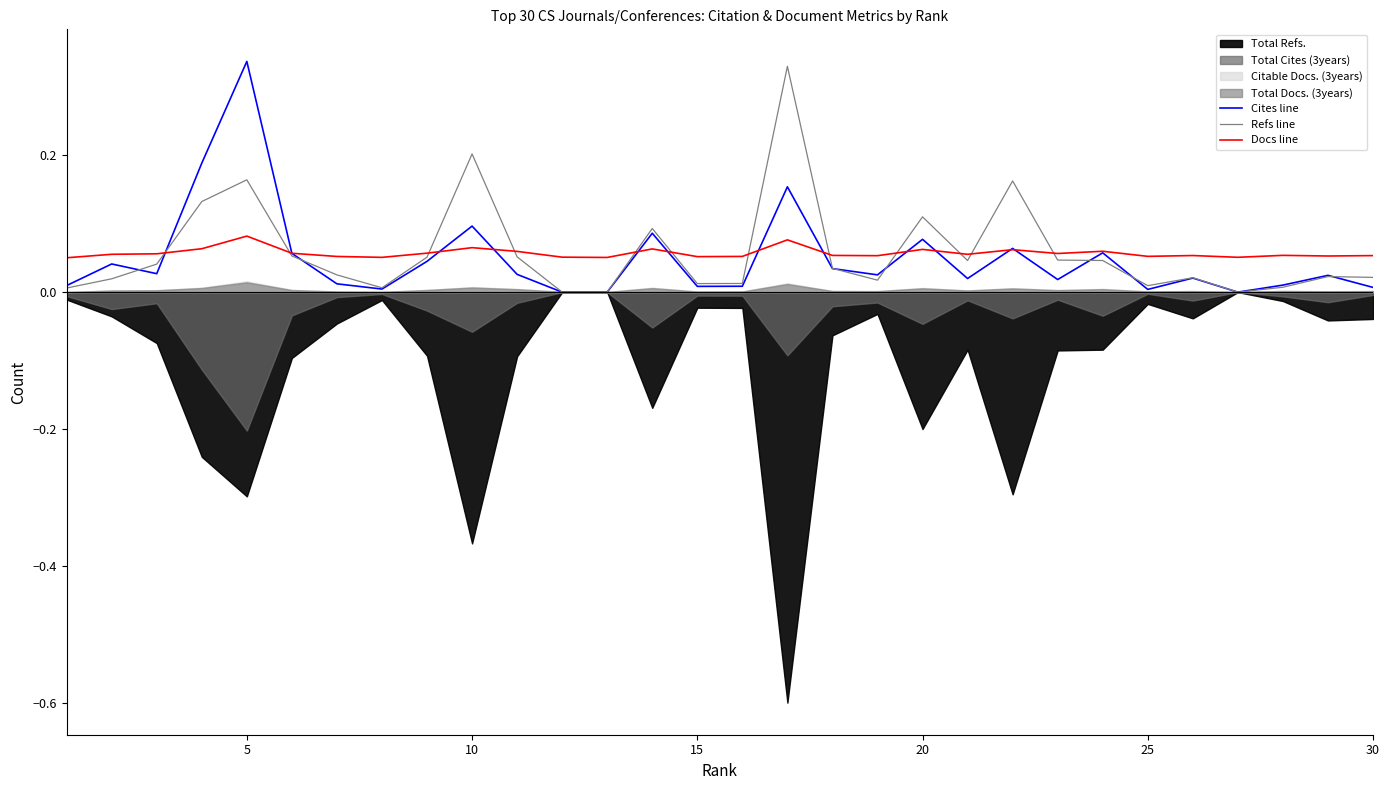

What is the value of the Docs line point at the 15th from the left?

0.1